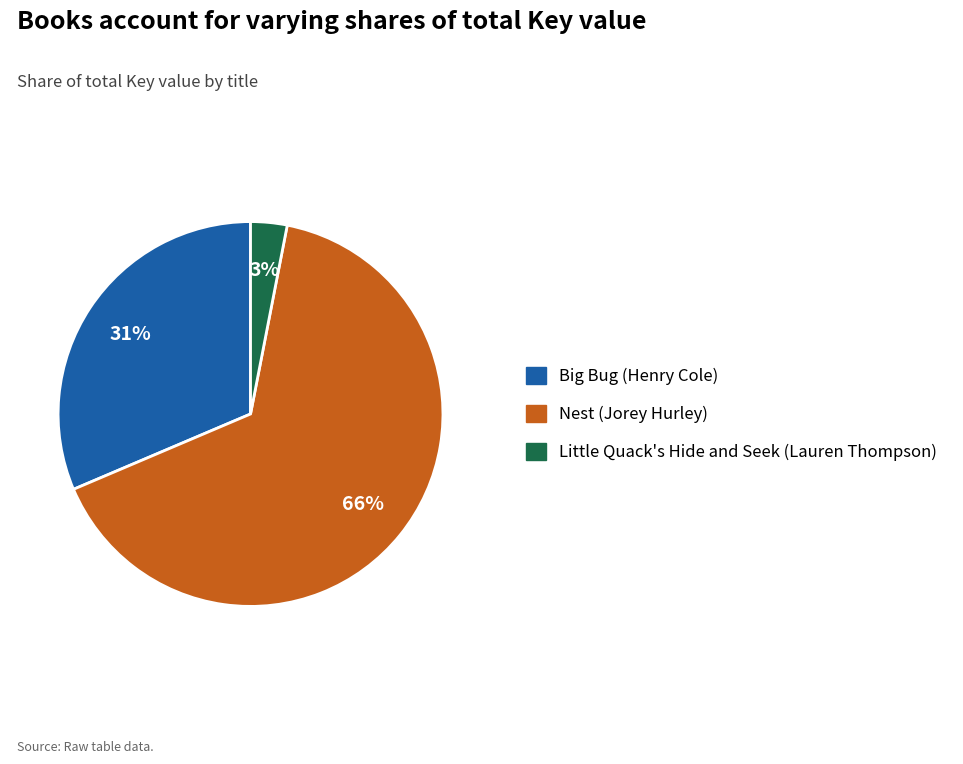

How many segments does this pie chart have?

3